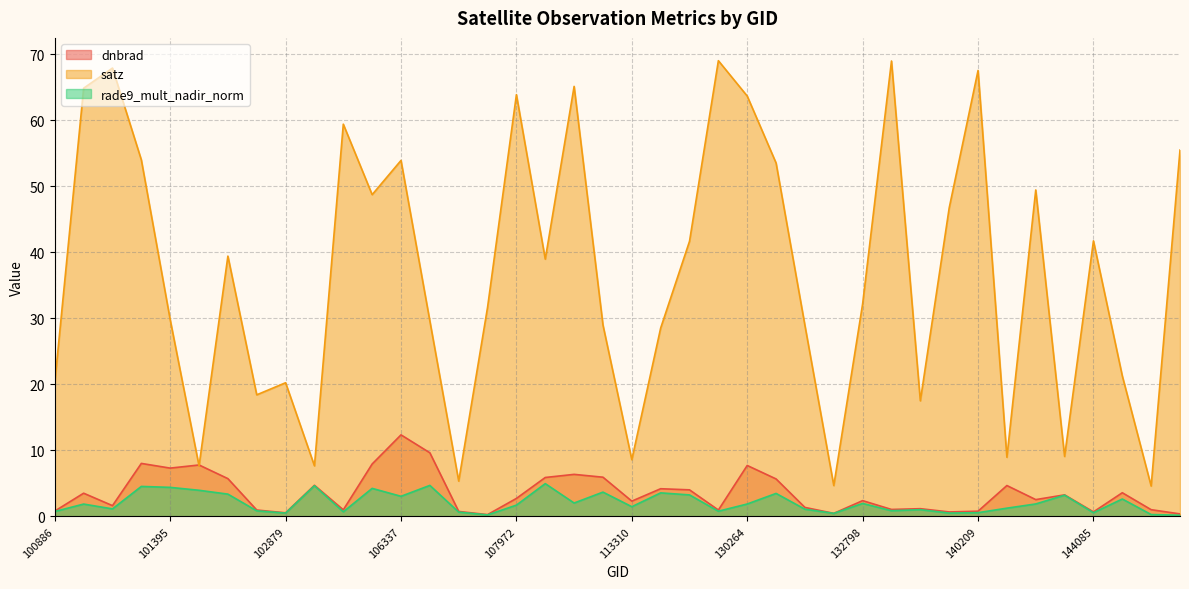

Which series has the largest range (max minus min)?

satz